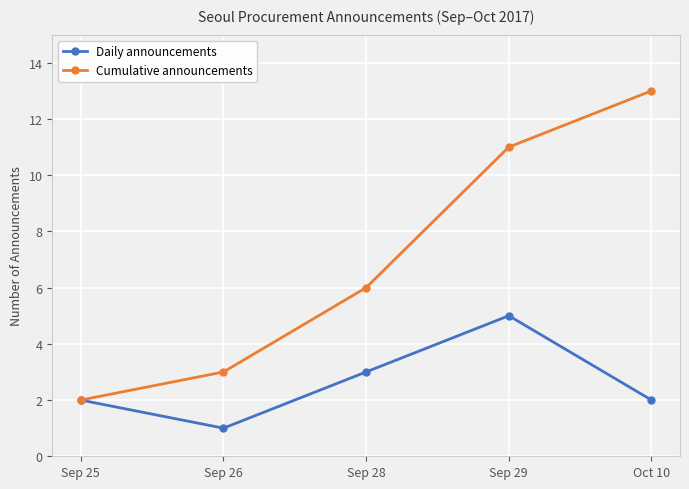

True or false: Daily announcements has a value of 1 at Sep 26.

True